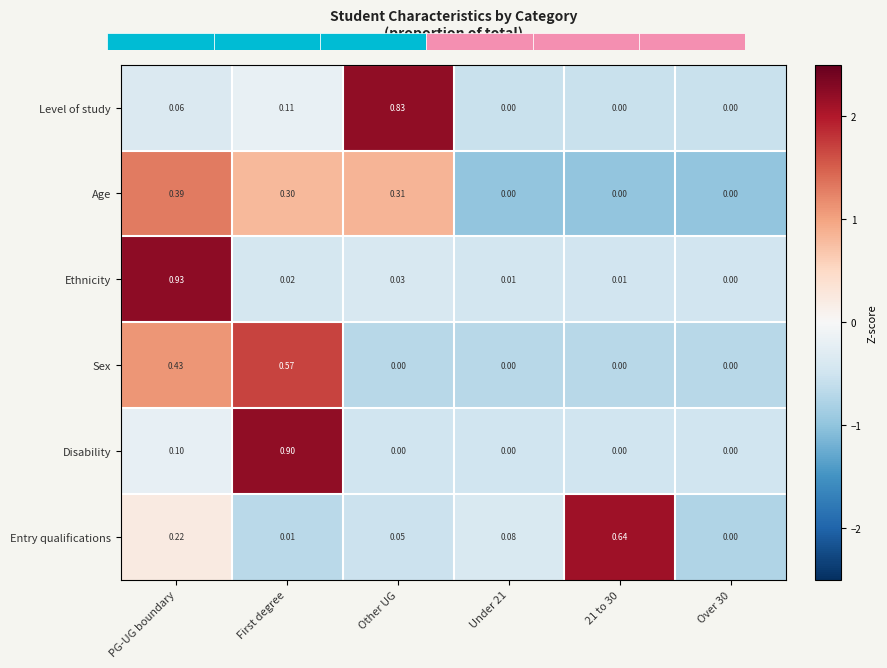

Reading left to right, what are all the values shown in this chart?

Level of study: PG-UG boundary=0.1	First degree=0.1	Other UG=0.8	Under 21=0.0	21 to 30=0.0	Over 30=0.0
Age: PG-UG boundary=0.4	First degree=0.3	Other UG=0.3	Under 21=0.0	21 to 30=0.0	Over 30=0.0
Ethnicity: PG-UG boundary=0.9	First degree=0.0	Other UG=0.0	Under 21=0.0	21 to 30=0.0	Over 30=0.0
Sex: PG-UG boundary=0.4	First degree=0.6	Other UG=0.0	Under 21=0.0	21 to 30=0.0	Over 30=0.0
Disability: PG-UG boundary=0.1	First degree=0.9	Other UG=0.0	Under 21=0.0	21 to 30=0.0	Over 30=0.0
Entry qualifications: PG-UG boundary=0.2	First degree=0.0	Other UG=0.1	Under 21=0.1	21 to 30=0.6	Over 30=0.0